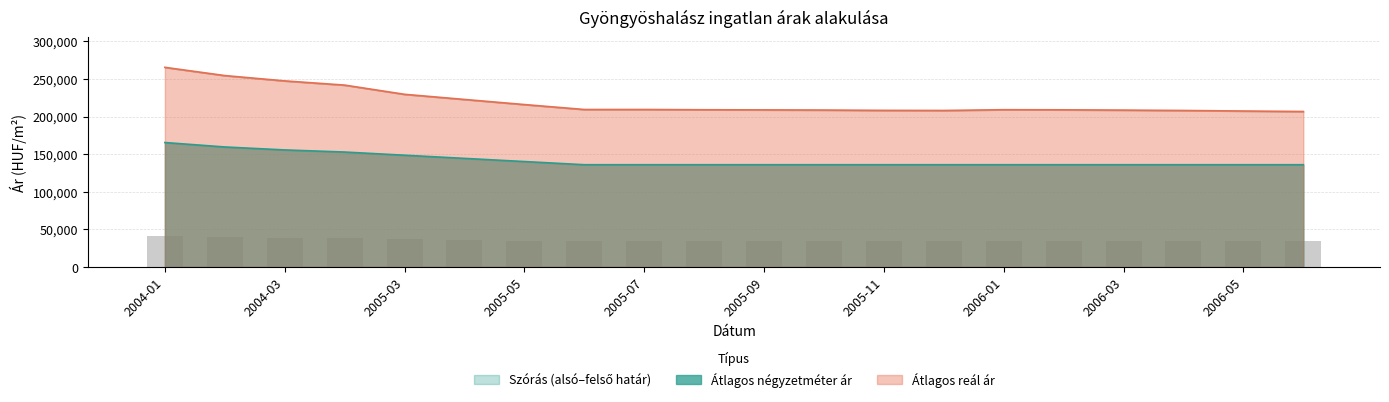

True or false: Átlagos négyzetméter ár has a value of 165384.0 at 2004-01.

True